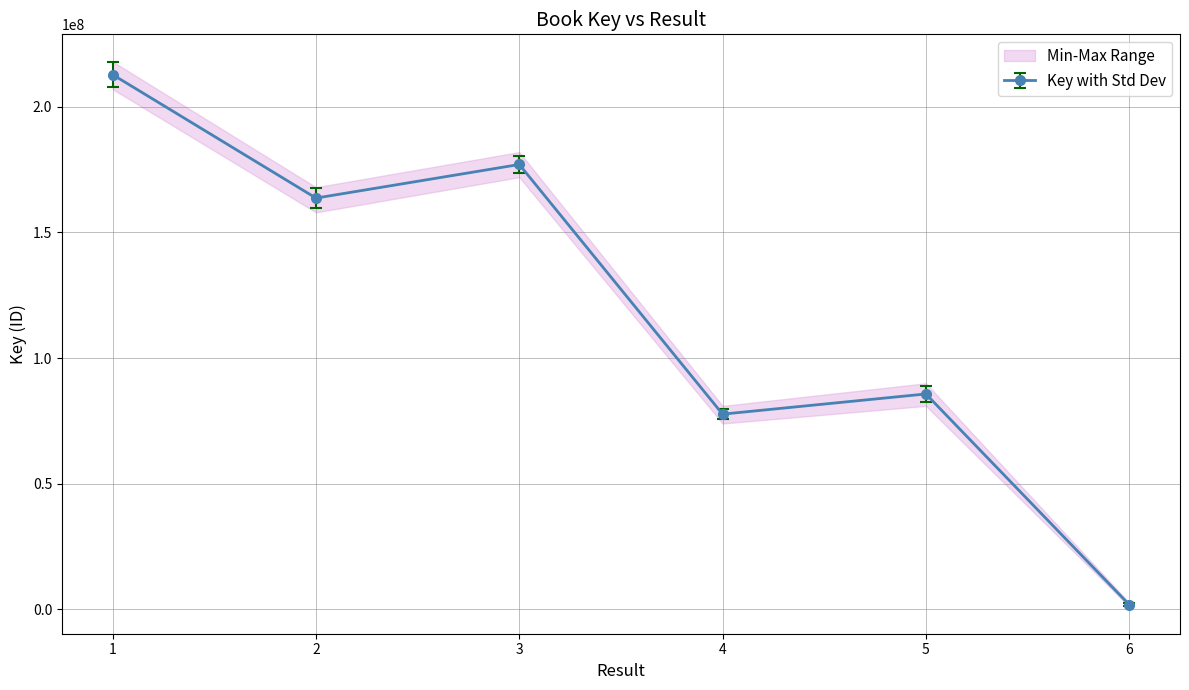

How many interior local peaks (higher than both neighbors) does the data have?

2